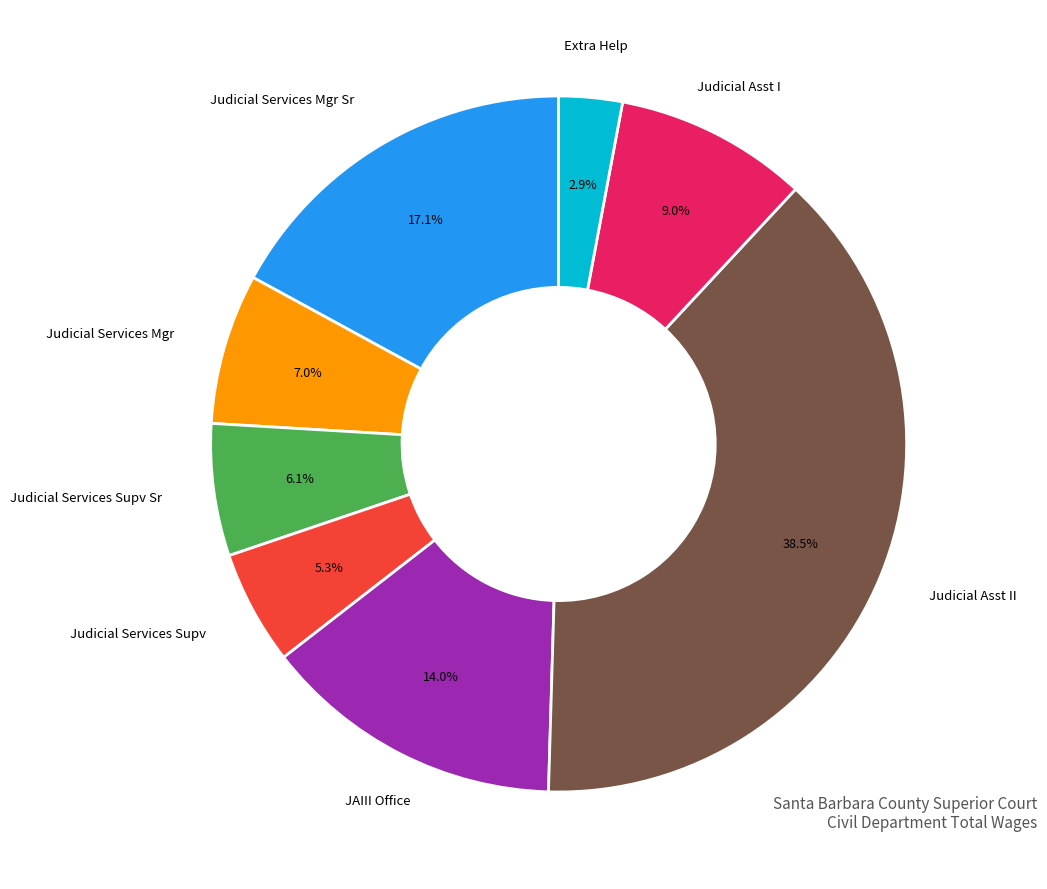

Is there a majority slice in this chart?

No